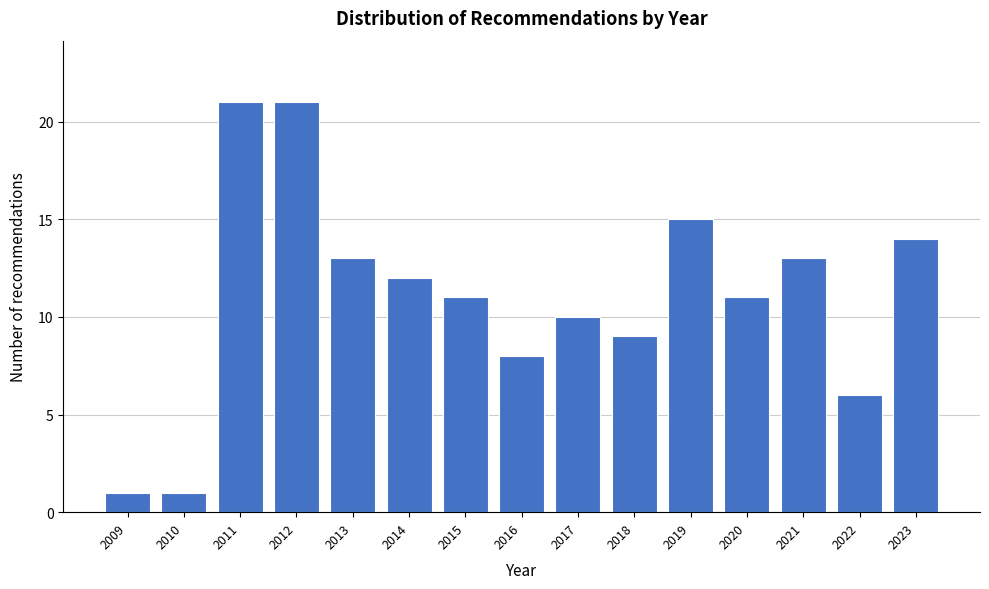

Reading left to right, transcribe all the data shown in this chart.

1	1	21	21	13	12	11	8	10	9	15	11	13	6	14